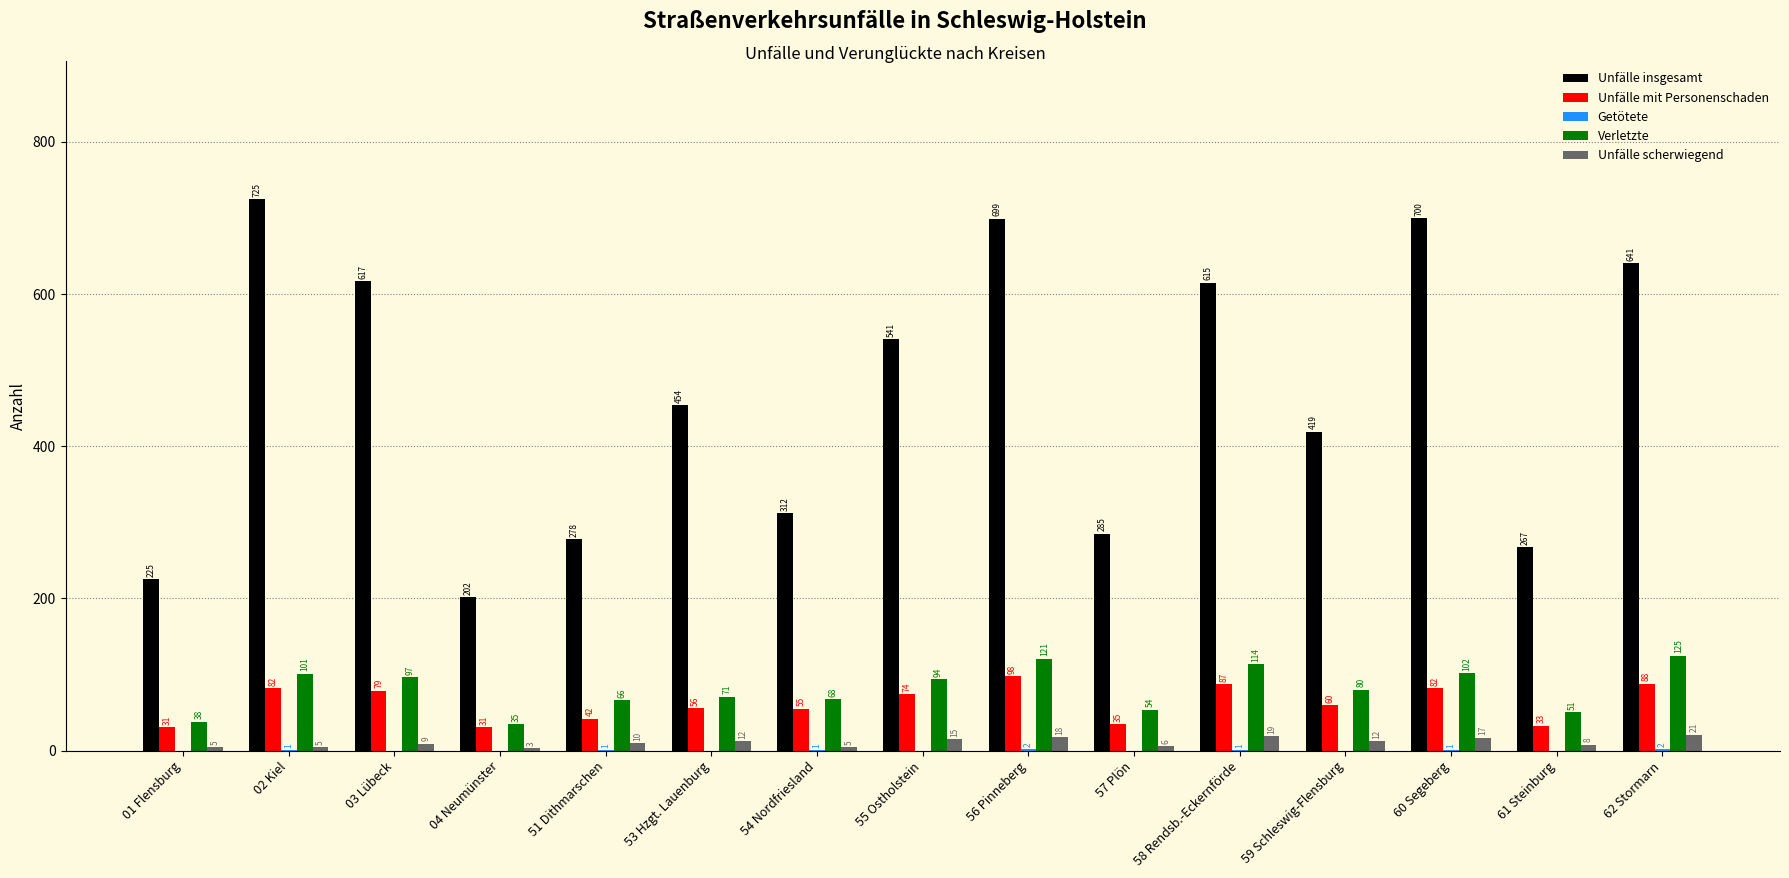

What is the total value across all series at 54 Nordfriesland?

441